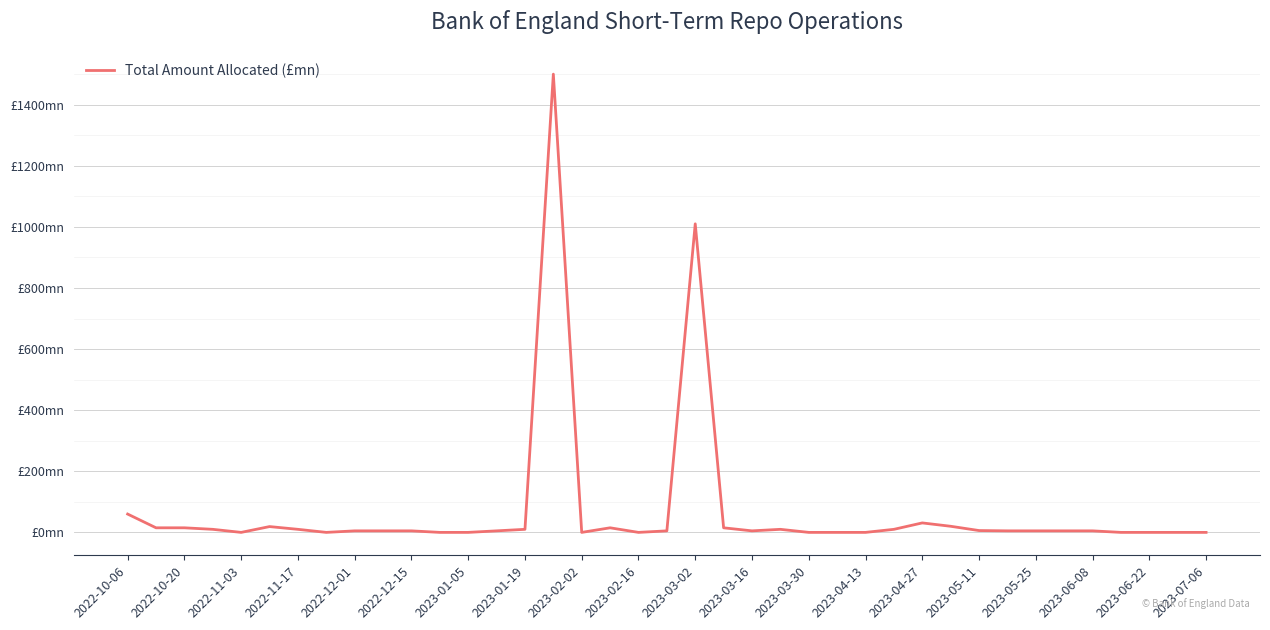

At which label is the value closest to 750?

2023-03-02